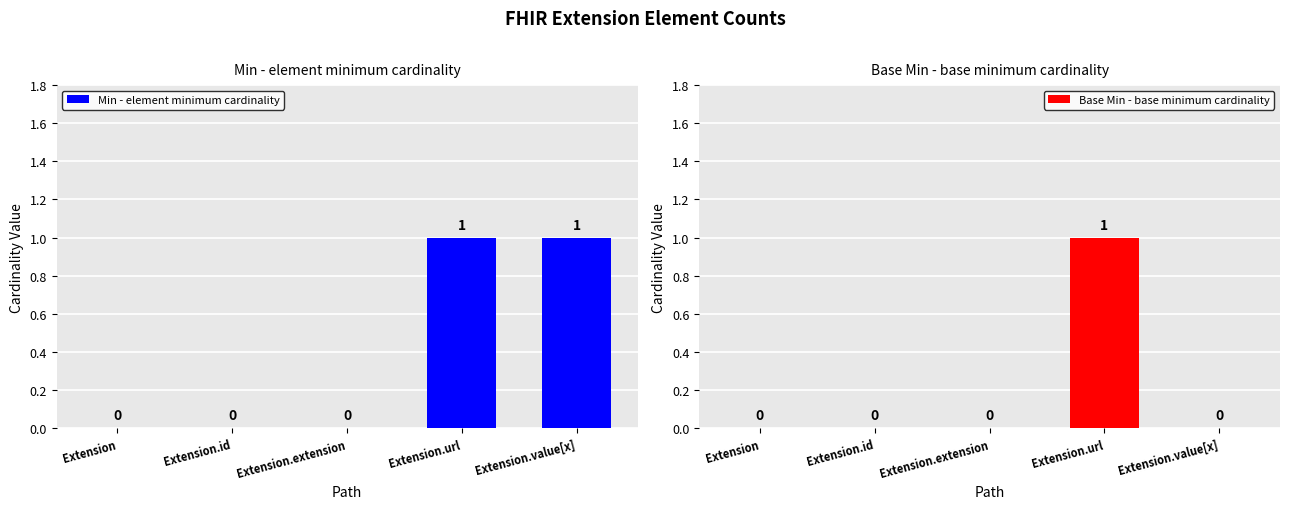

What are all the series names shown in the legend?

Min - element minimum cardinality, Base Min - base minimum cardinality